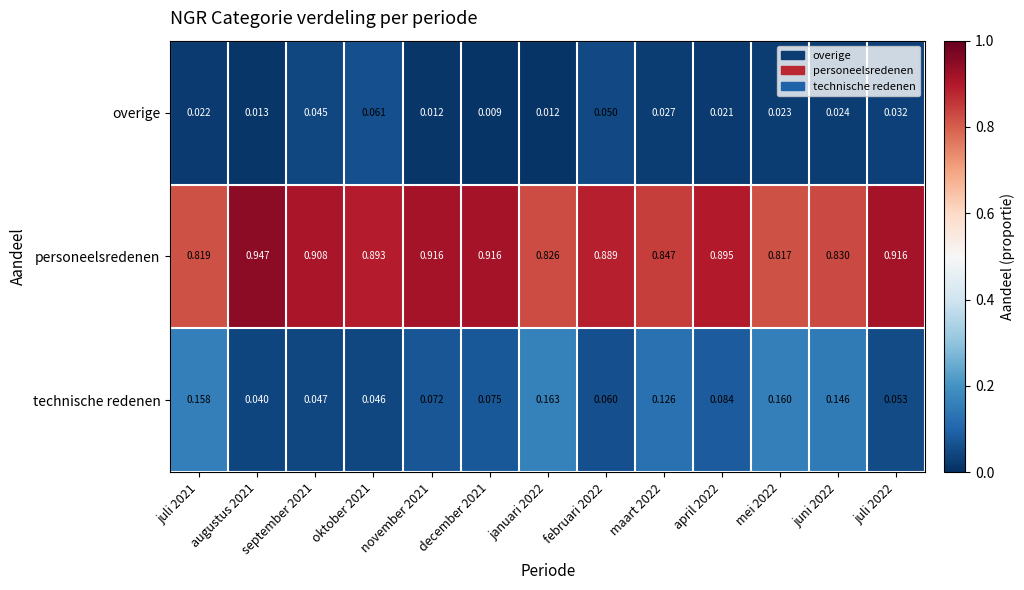

Rank the series at april 2022 from lowest to highest value.

overige, technische redenen, personeelsredenen